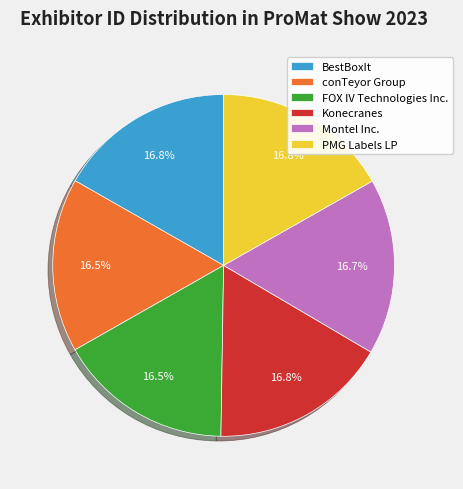

Approximately how many times larger is the value at conTeyor Group compared to Montel Inc.?

1.0